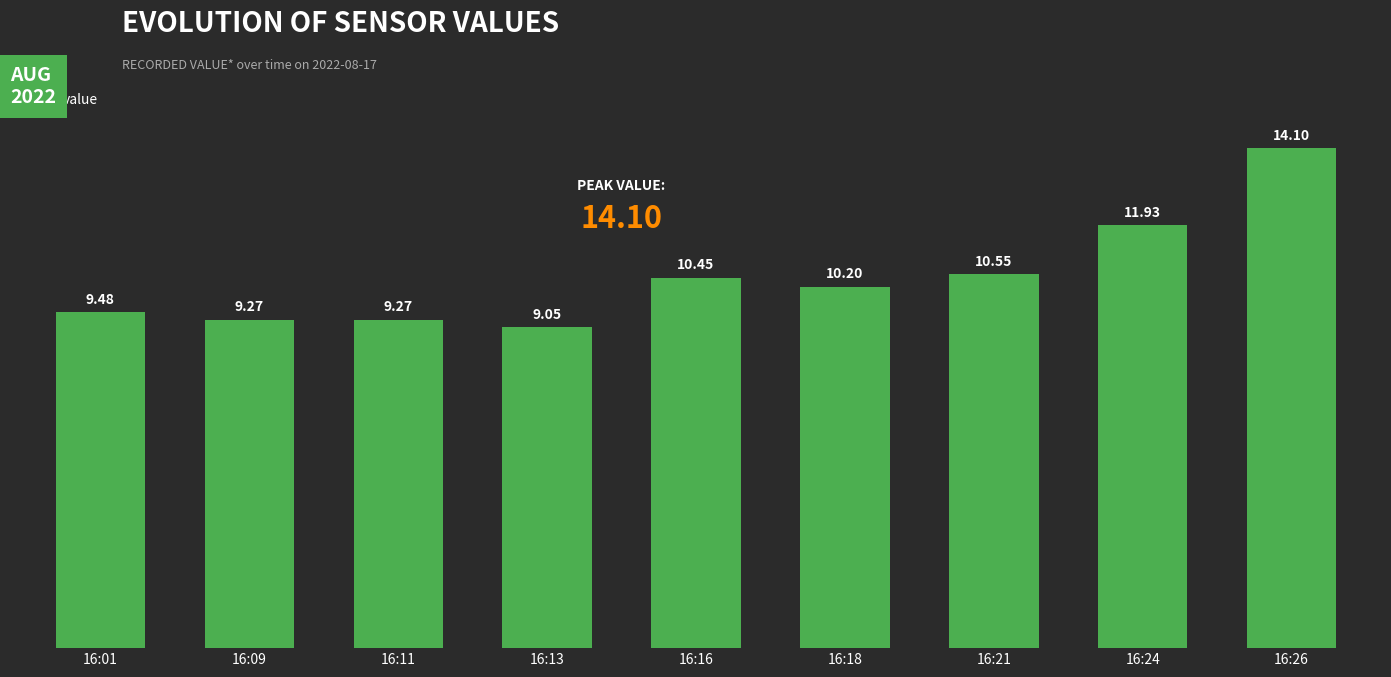

What is the sum of all values?

94.3